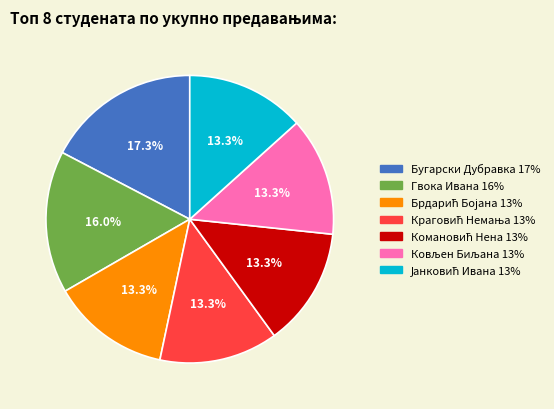

Is there a majority slice in this chart?

No